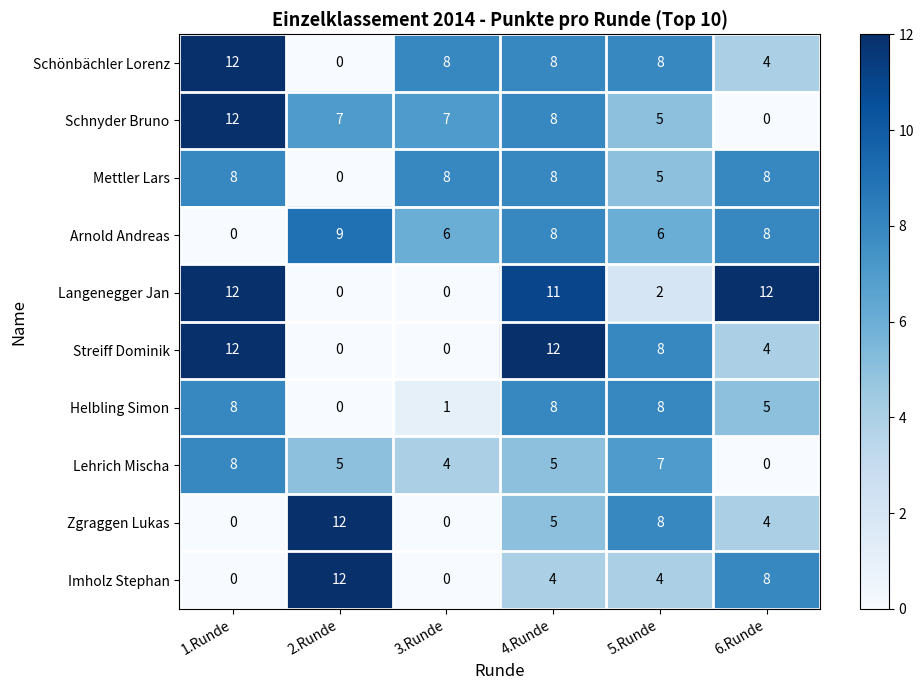

At how many categories does at least one series exceed 0?

6